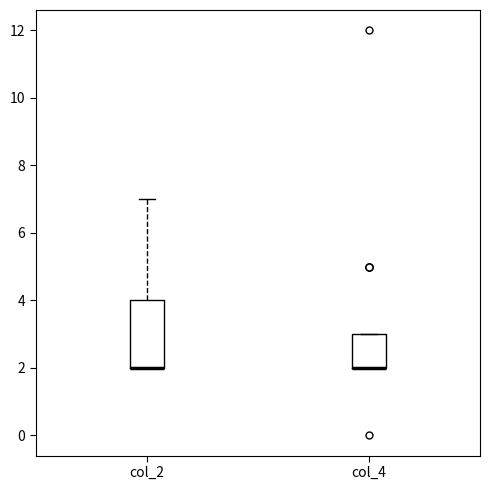

Reading left to right, transcribe this box plot: for each box, give where its median line is, the range the box spans, and where its two whiskers end, as read against the y-axis. The values are not printed on the chart, so give them approximately, as read against the axis.

col_2: median 2 (drawn on the box's lower edge), box 2 to 4, whiskers 2 to 7
col_4: median 2 (drawn on the box's lower edge), box 2 to 3, whiskers 2 to 3